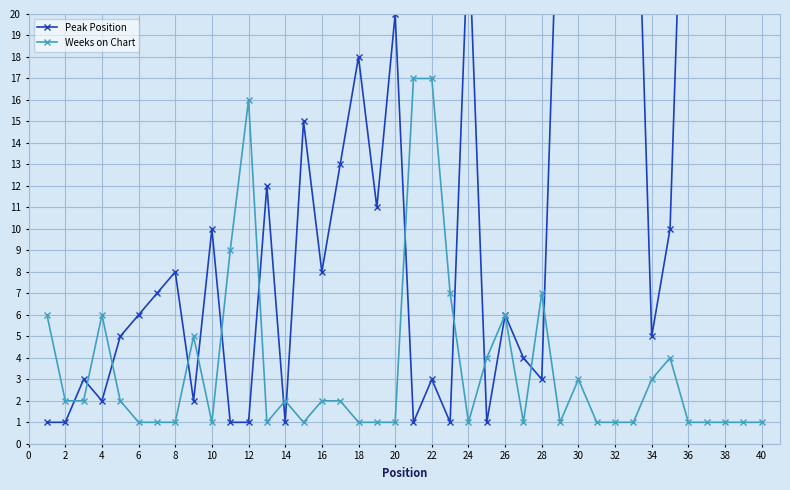

Where is the first local maximum for Weeks on Chart?

4